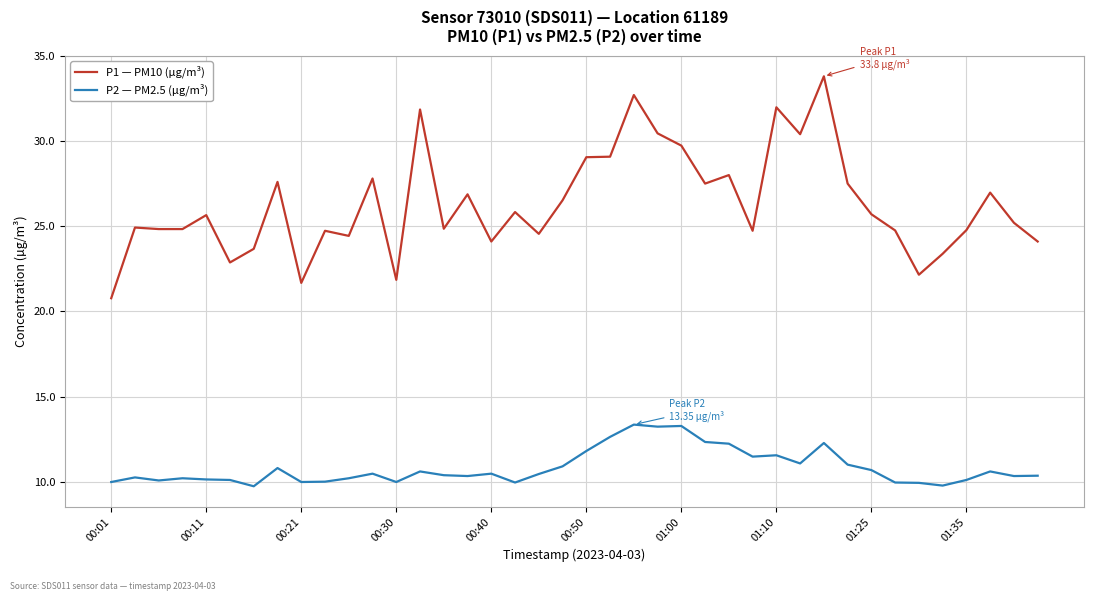

Which series has the widest spread of values?

P1 — PM10 (µg/m³)